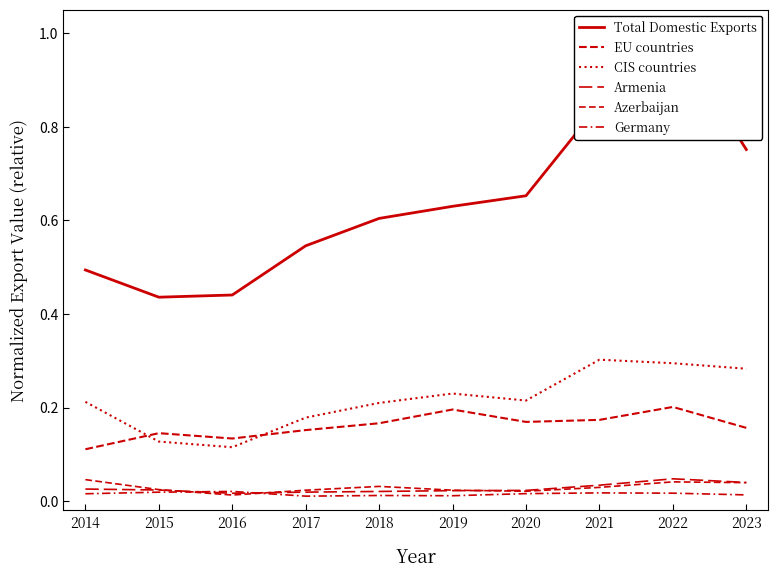

Is the value of EU countries at 2019 greater than the value of CIS countries at 2022?

No